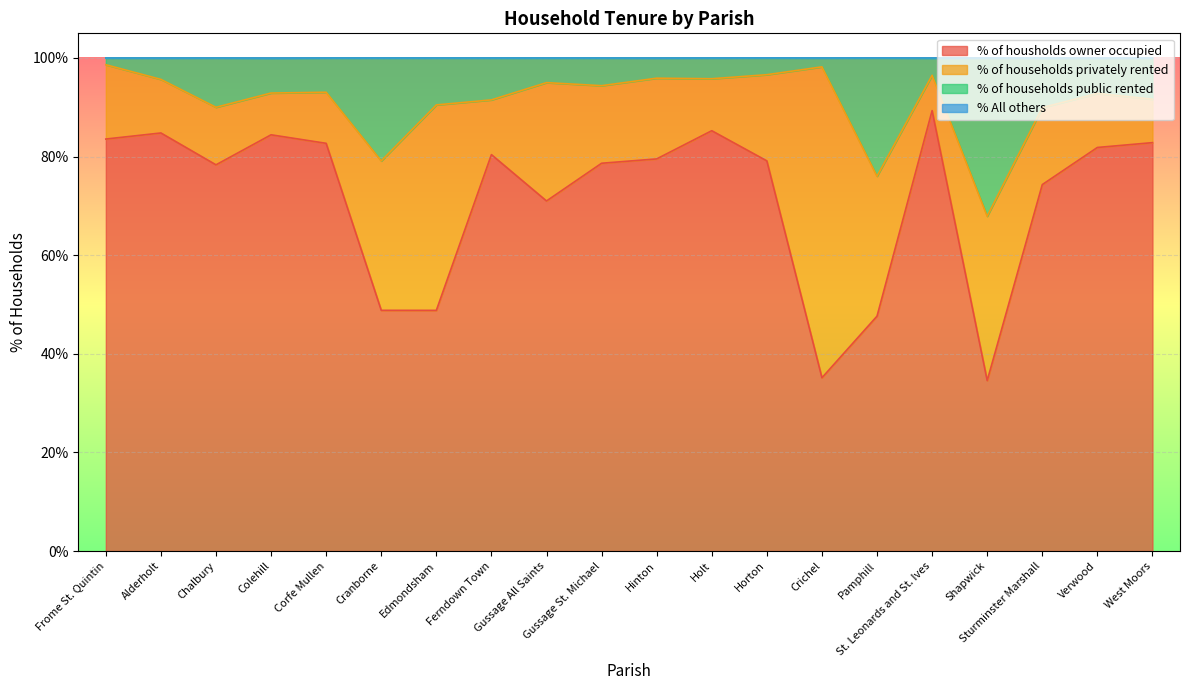

The value of % of housholds owner occupied at Colehill is 84.4. True or false?

True